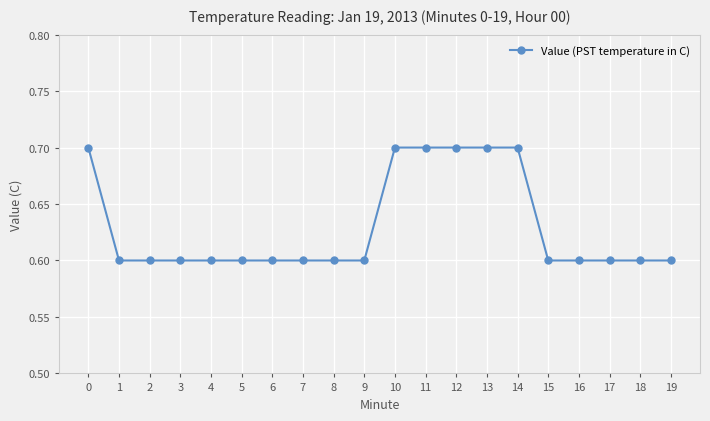

Is this an area chart (filled region under the line)?

No